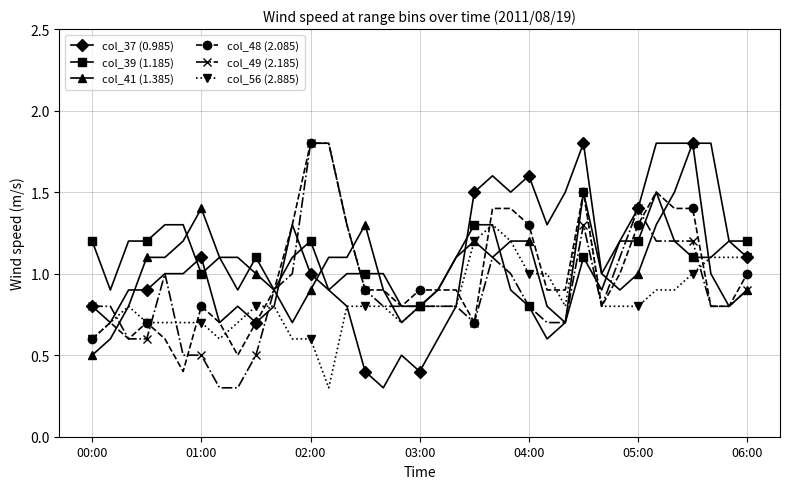

What is the average value of the col_37 (0.985) series?

1.1